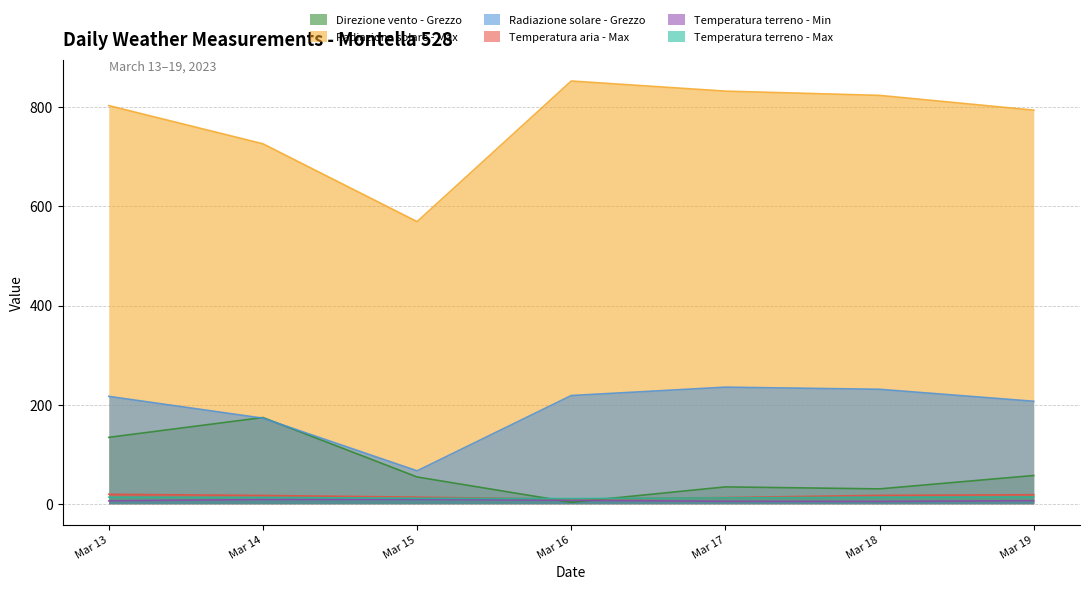

True or false: Radiazione solare - Grezzo and Temperatura terreno - Min intersect in this chart.

False